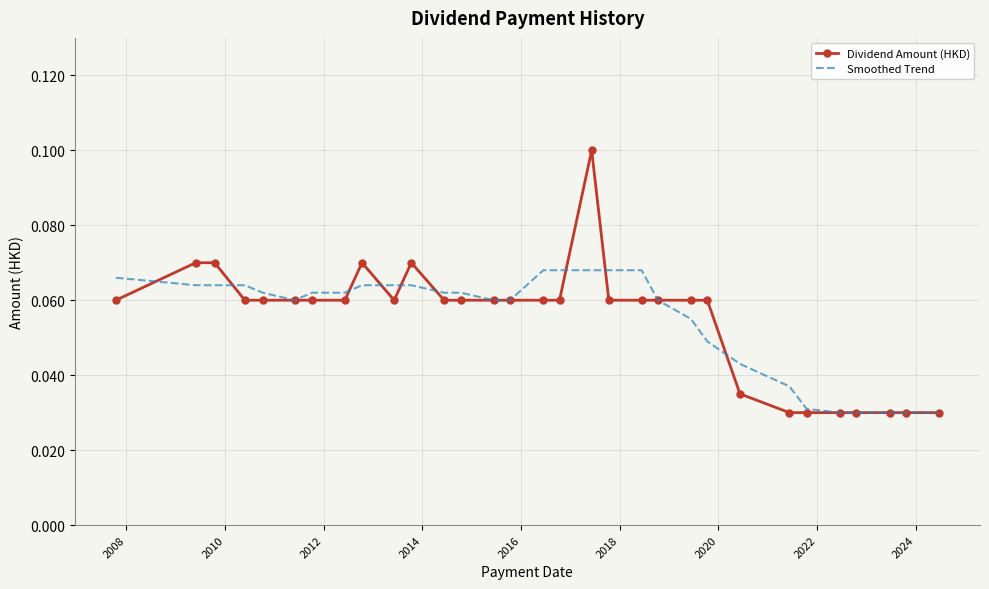

Rank the series by their maximum value, from lowest to highest.

Smoothed Trend, Dividend Amount (HKD)